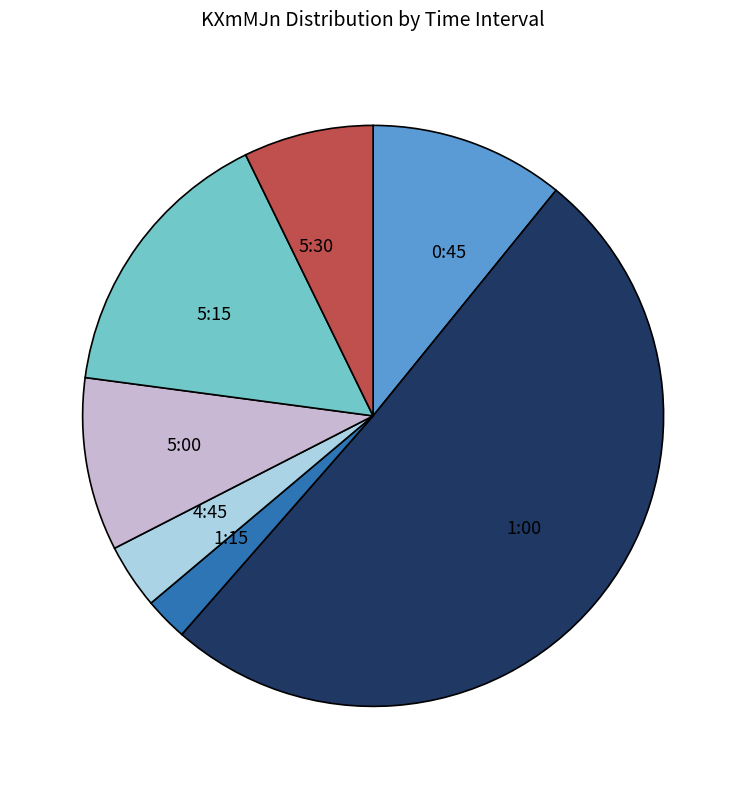

What is the majority slice?

1:00